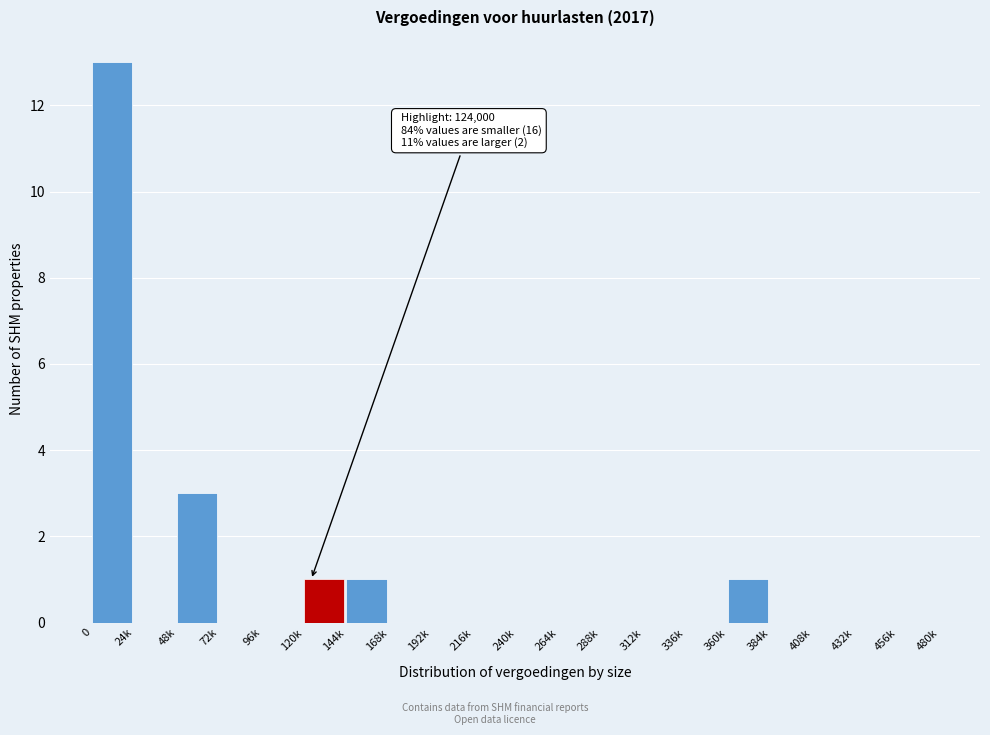

Reading left to right, what are all the values shown in this chart?

0=13	24k=0	48k=3	72k=0	96k=0	120k=1	144k=1	168k=0	192k=0	216k=0	240k=0	264k=0	288k=0	312k=0	336k=0	360k=1	384k=0	408k=0	432k=0	456k=0